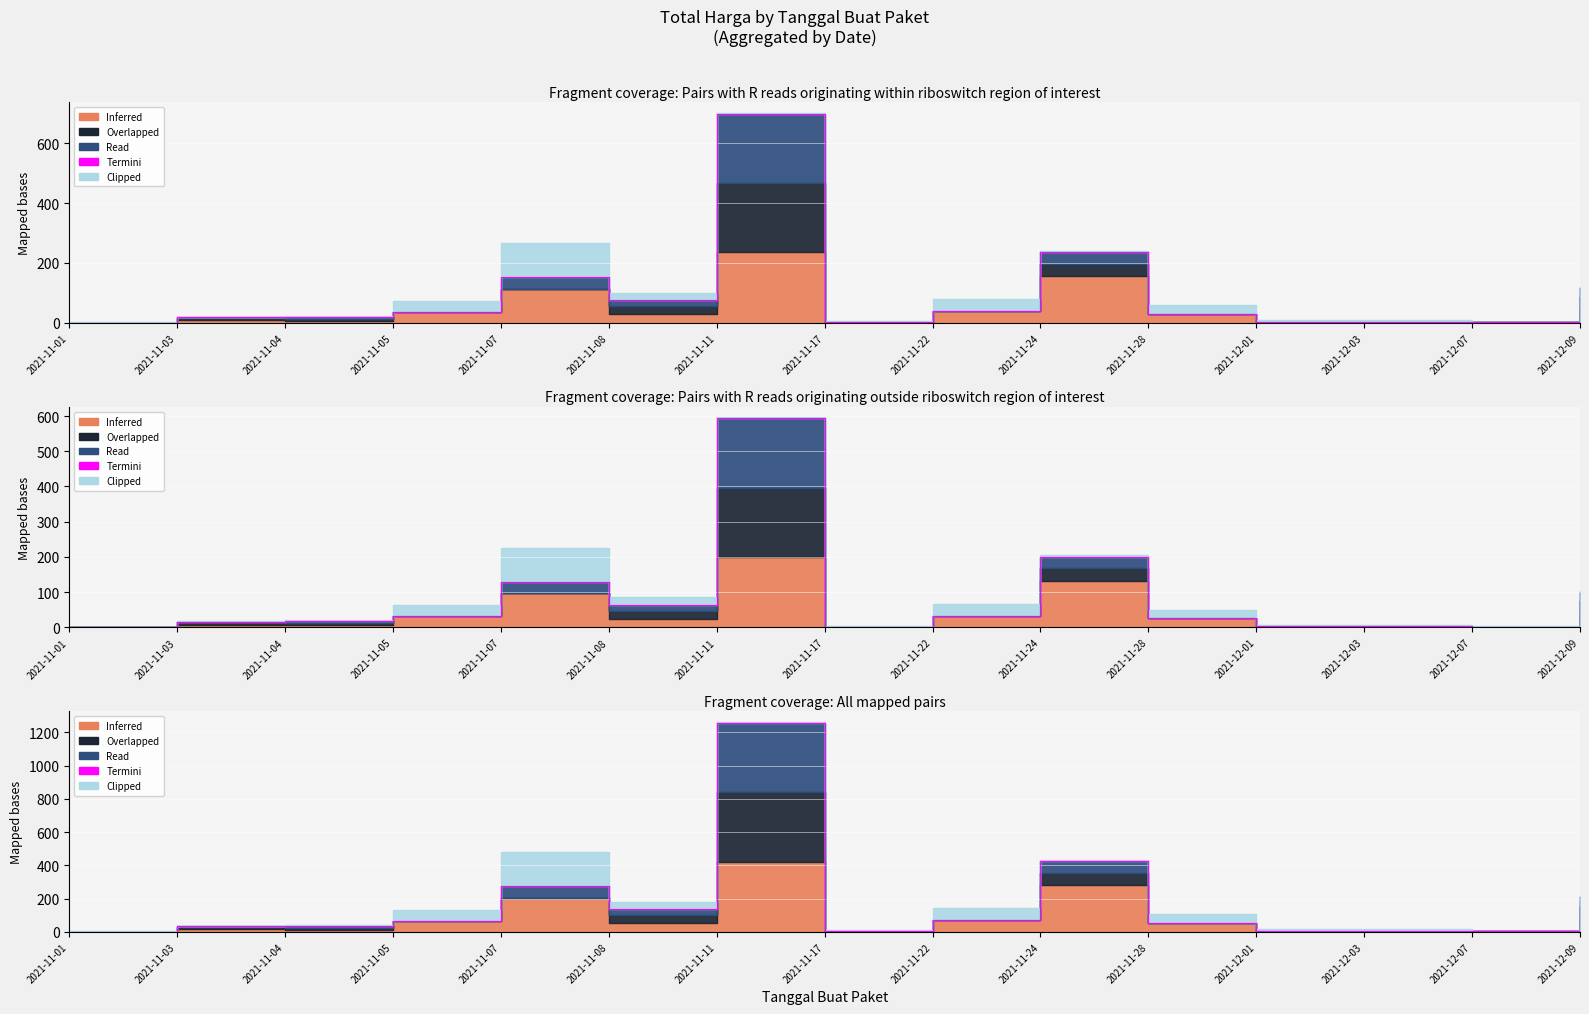

List the labels in order of value, largest first.

2021-11-11, 2021-11-24, 2021-11-07, 2021-12-09, 2021-11-08, 2021-11-22, 2021-11-05, 2021-11-28, 2021-11-04, 2021-11-03, 2021-12-01, 2021-12-03, 2021-11-17, 2021-12-07, 2021-11-01